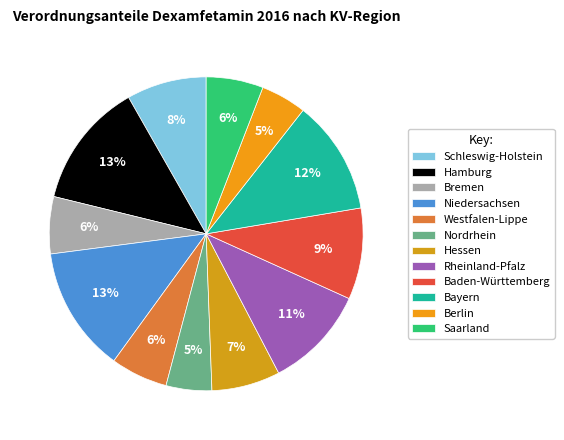

Does Niedersachsen account for over 50% of the chart?

No